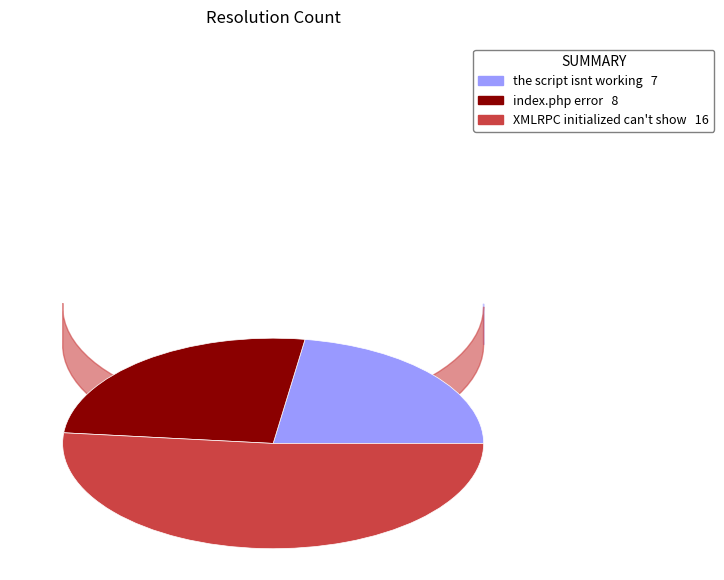

Which category has the biggest portion of the pie?

XMLRPC initialized can't show